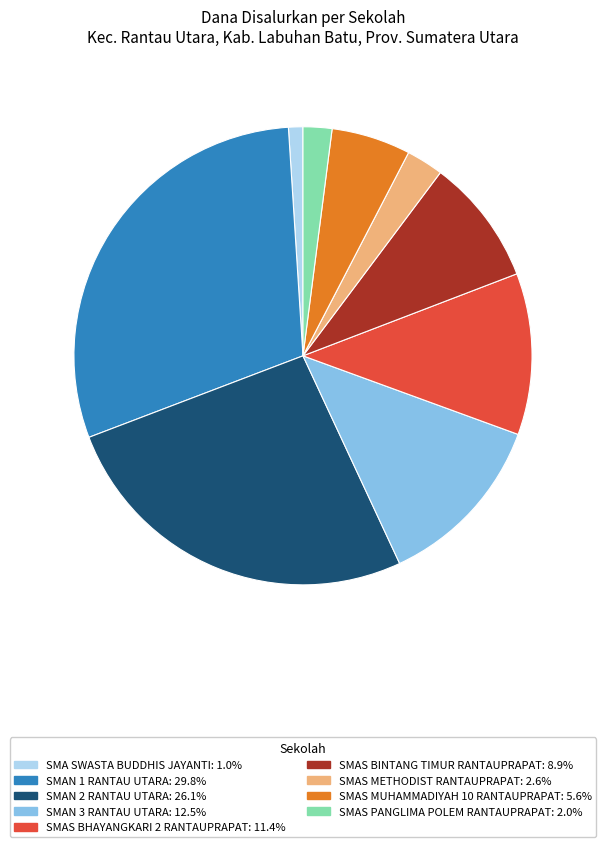

Approximately how many times larger is the value at SMAN 1 RANTAU UTARA compared to SMAN 3 RANTAU UTARA?

2.4